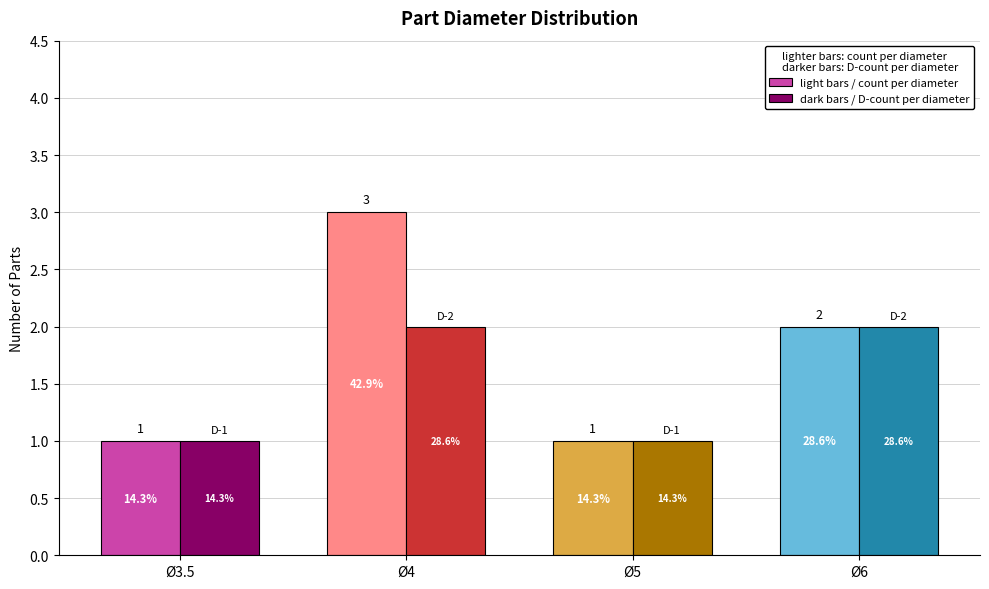

Which category has the lowest value in the dark bars / D-count per diameter series?

Ø3.5